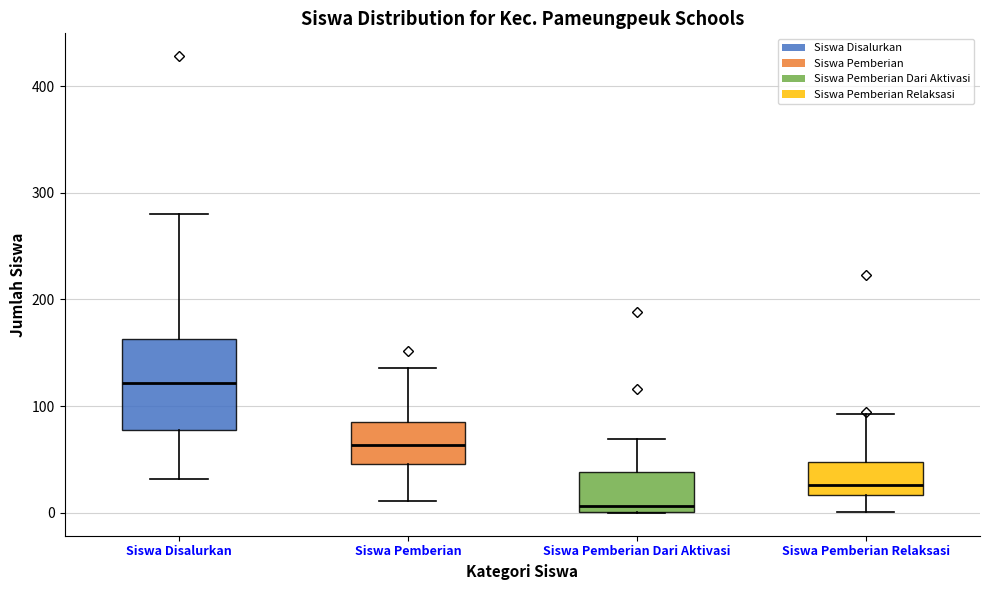

Which box has the highest median line?

Siswa Disalurkan